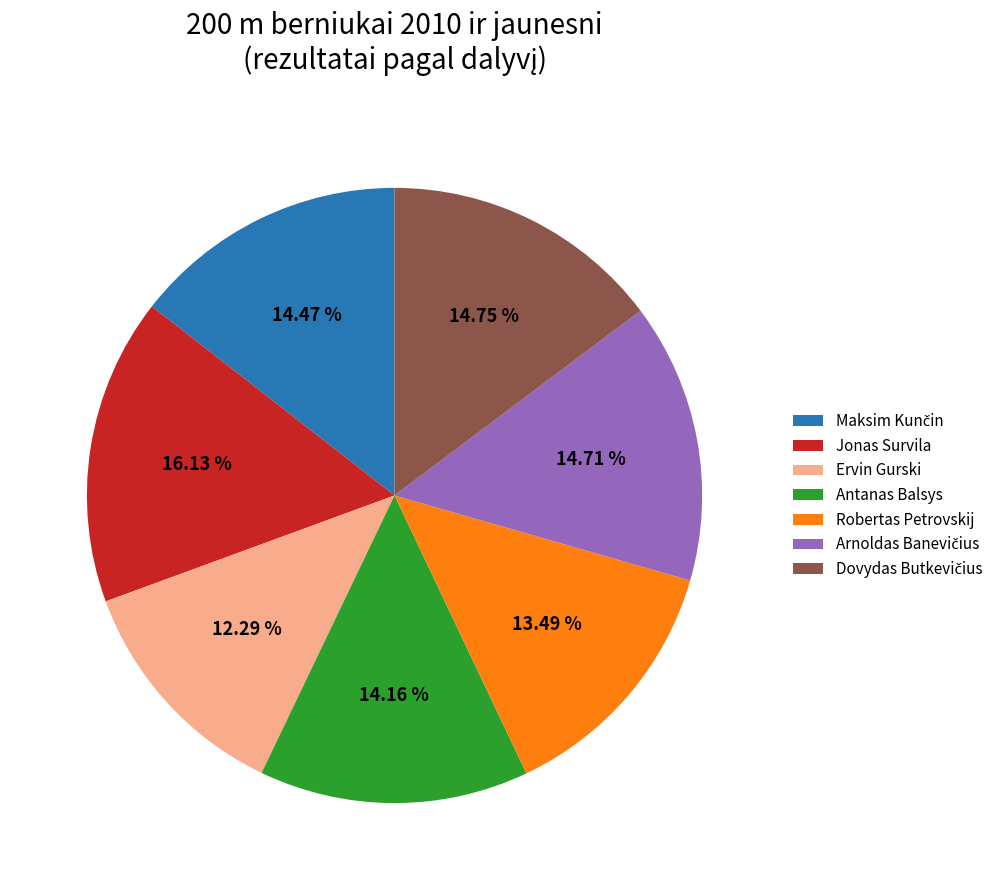

Which slice is the largest?

Jonas Survila